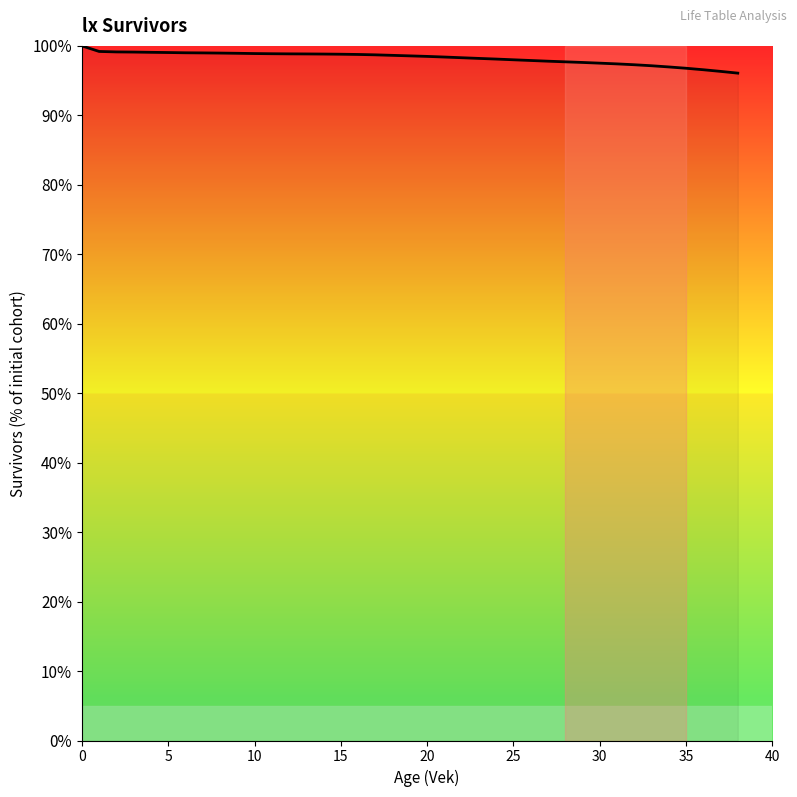

What is the greatest value displayed?

100.0